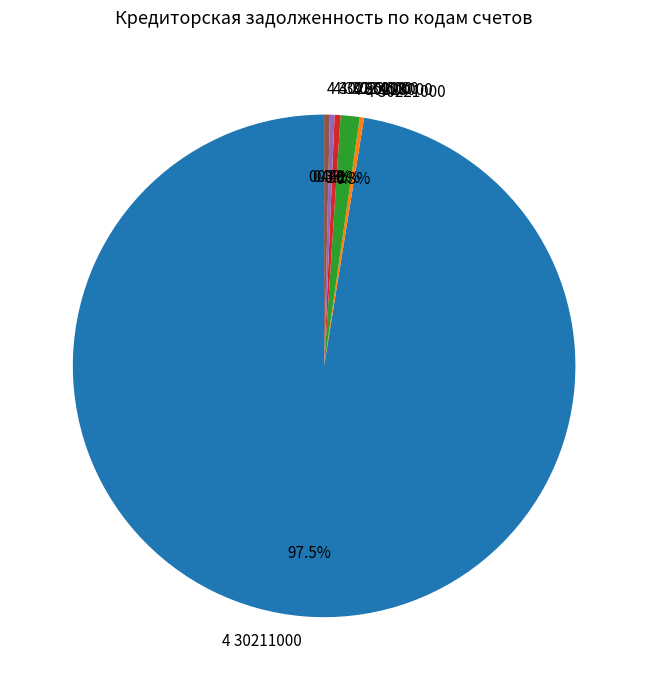

What is the largest slice in the pie chart?

4 30211000